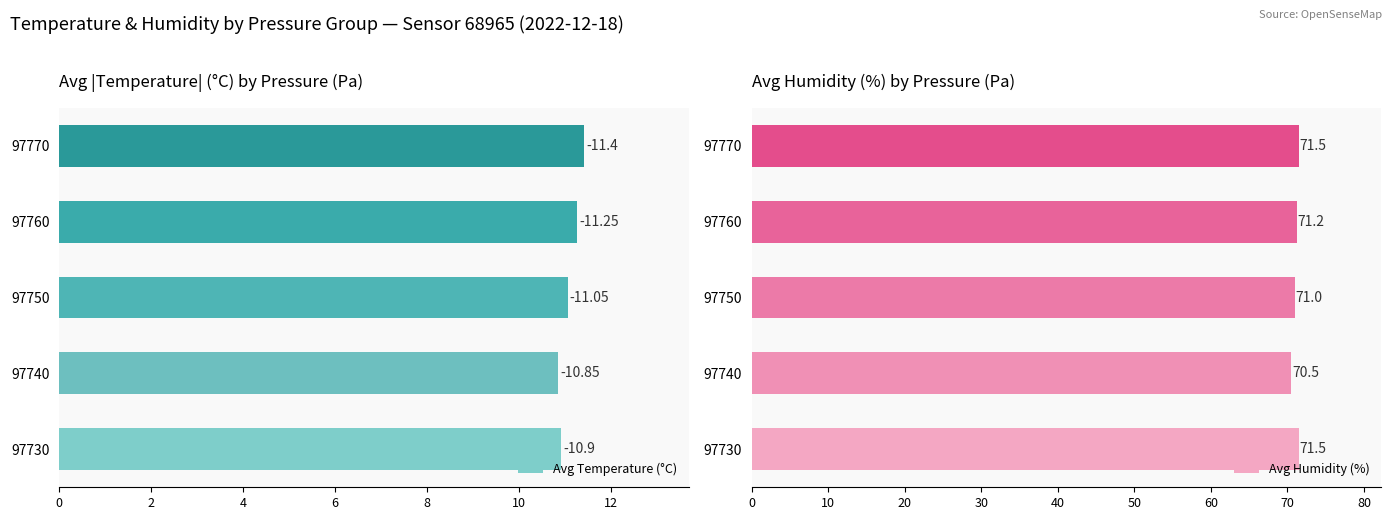

True or false: Avg Humidity (%) has a value of 110.4 at 97760.

False